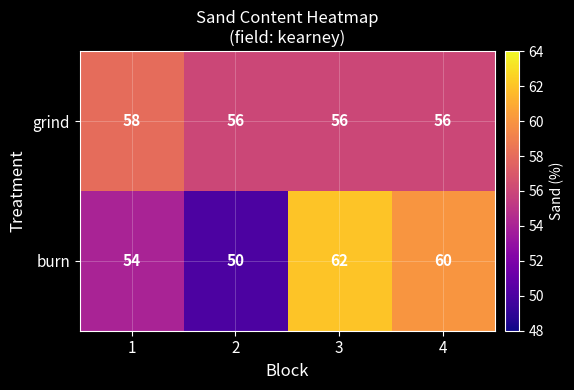

What is the difference between the second highest and minimum values in the burn series?

10